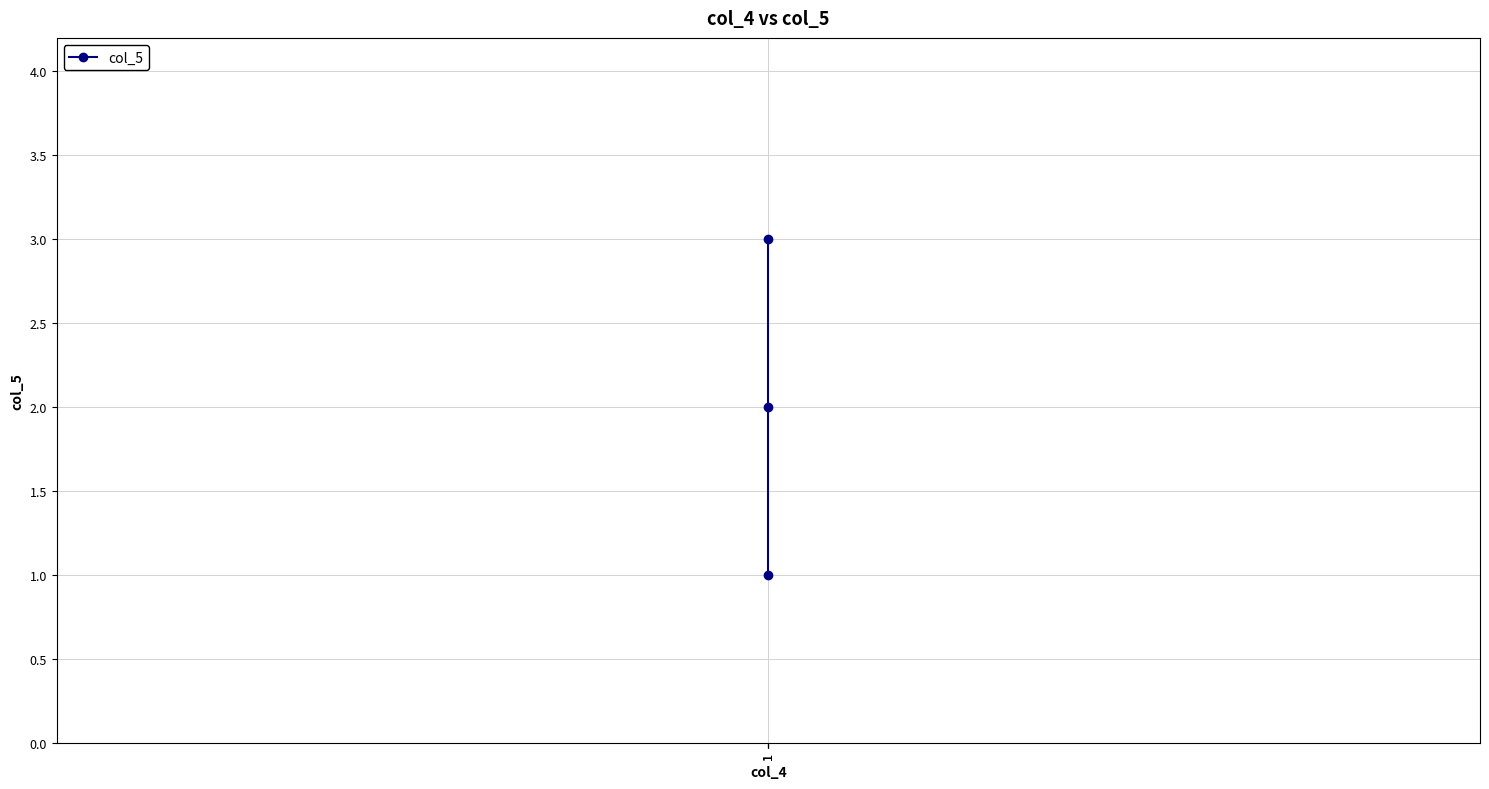

Read the value at 1.

1